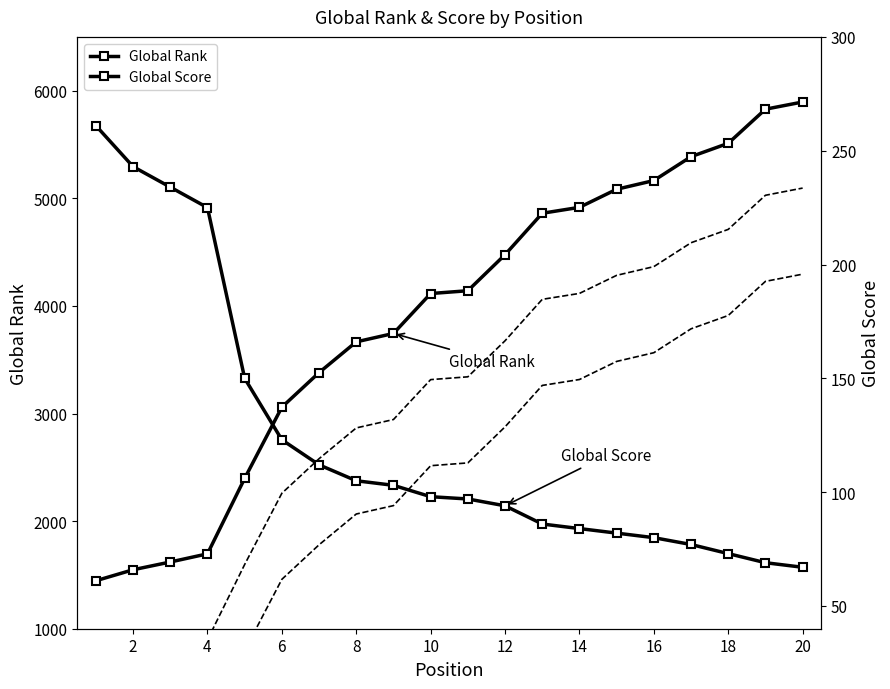

How many data points does each series have?

20